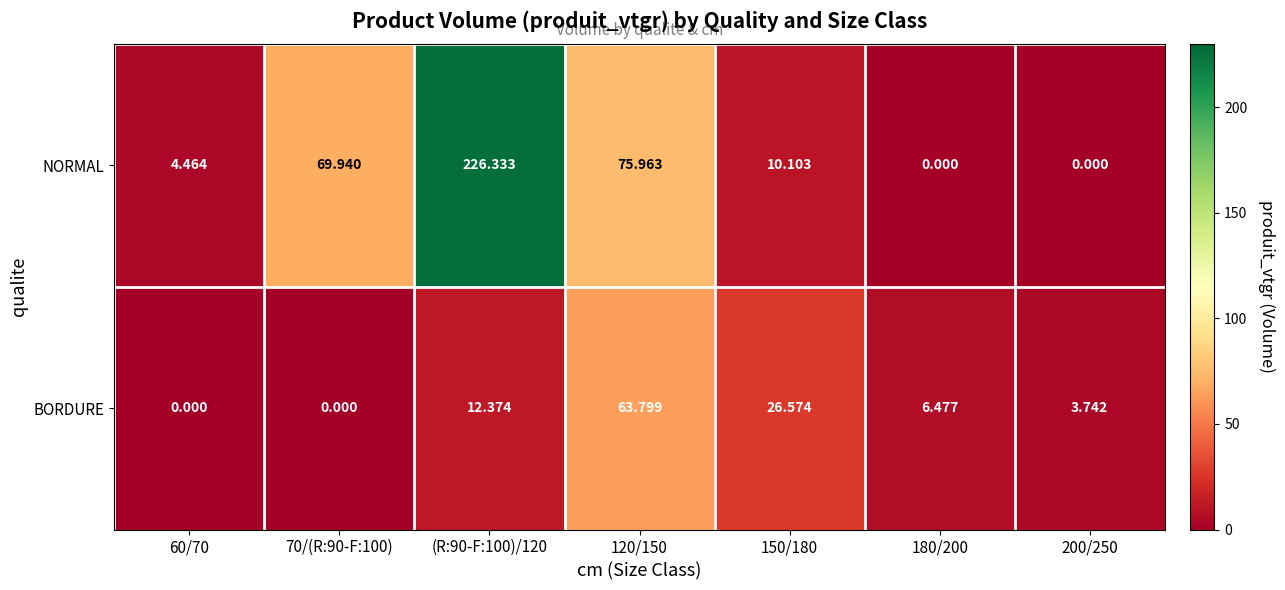

List the series in order of their peak value, lowest first.

BORDURE, NORMAL